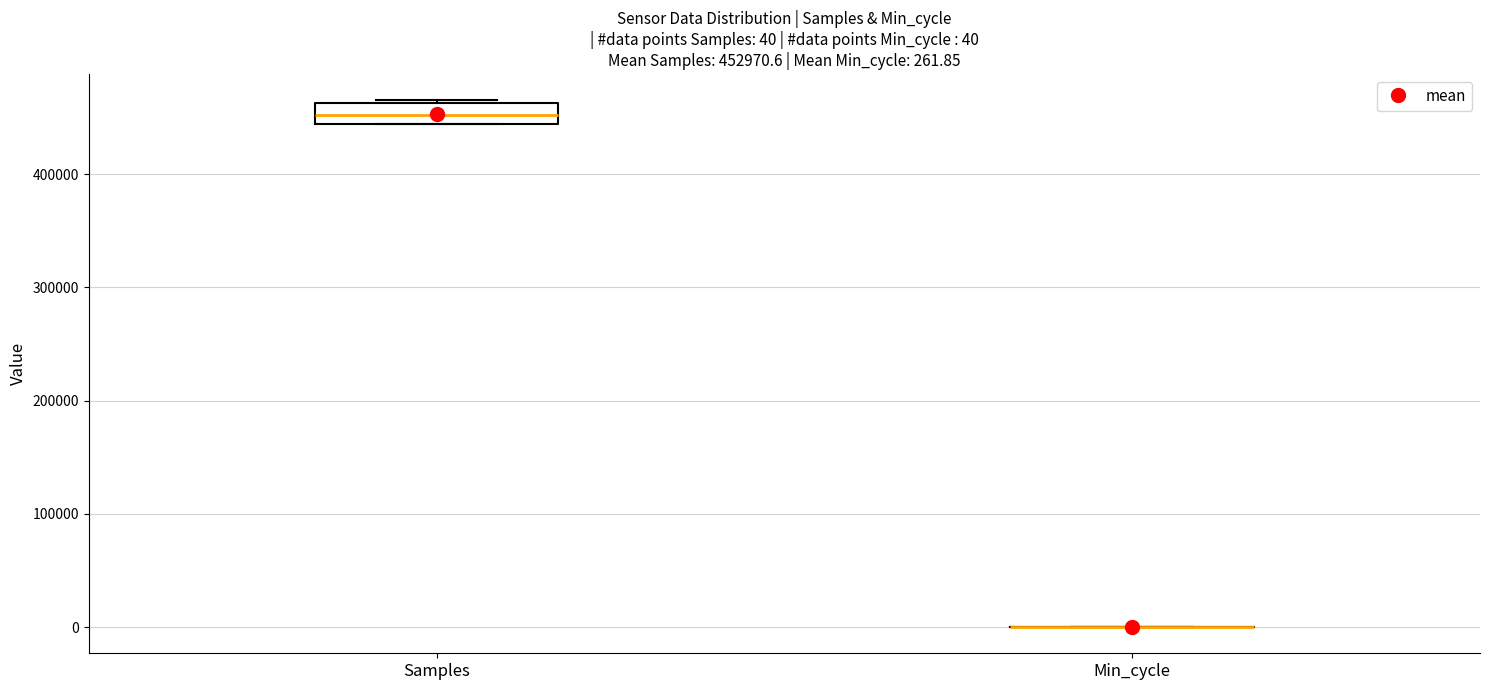

Comparing the boxes themselves (not the whiskers), which one is the tallest?

Samples